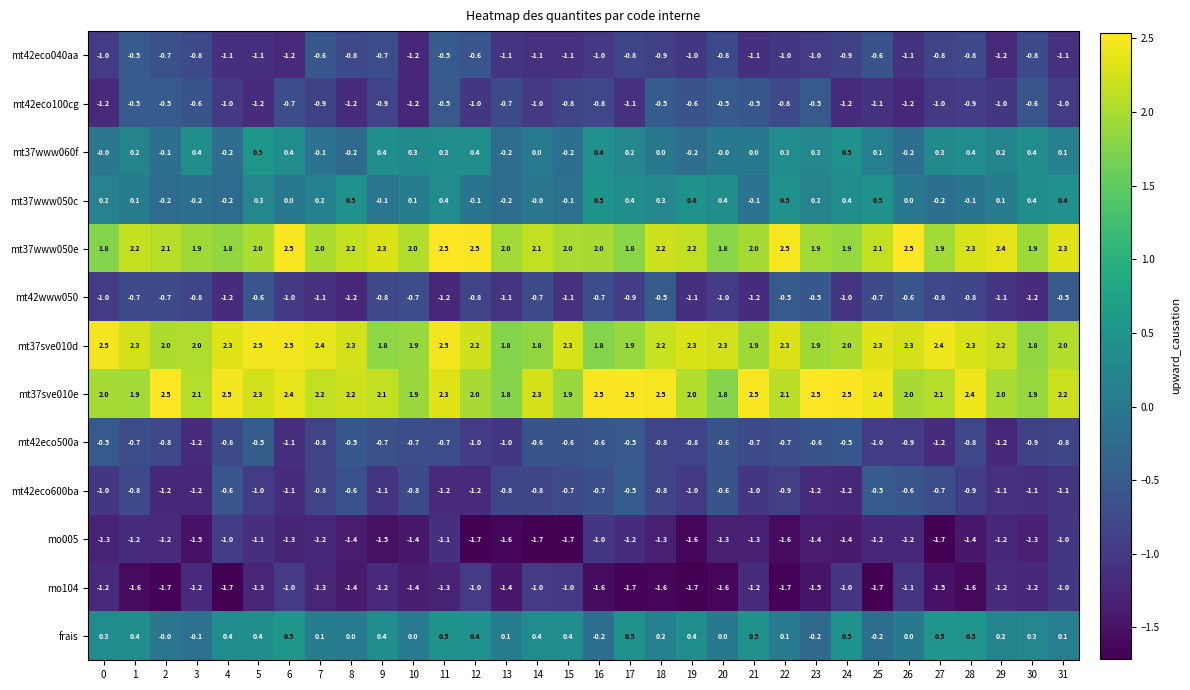

What is the spread (max minus min) of values at 5?

3.8